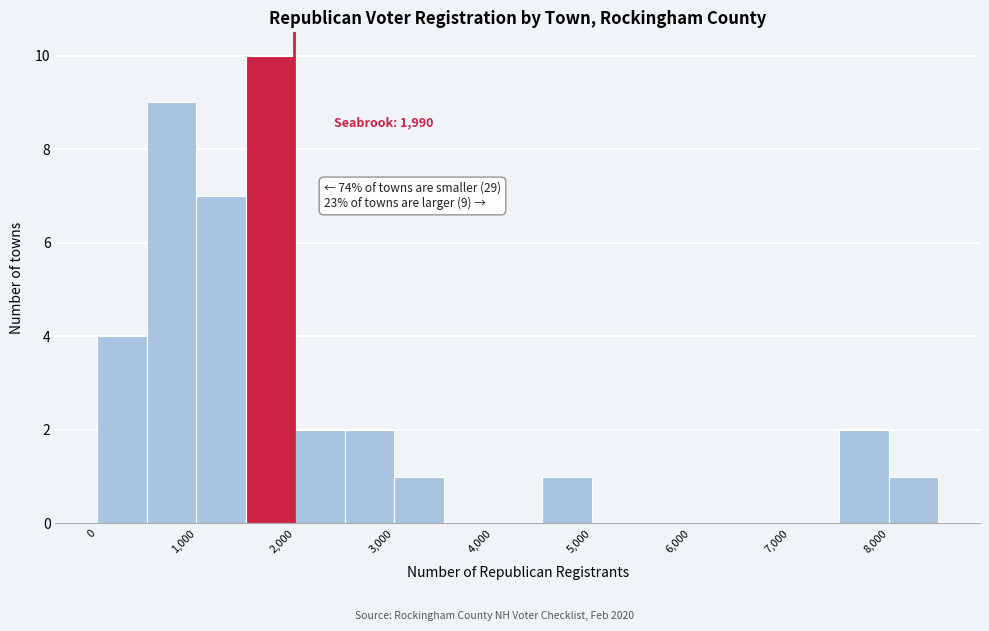

Over which range of the x-axis is the bar tallest?

1500 to 2000